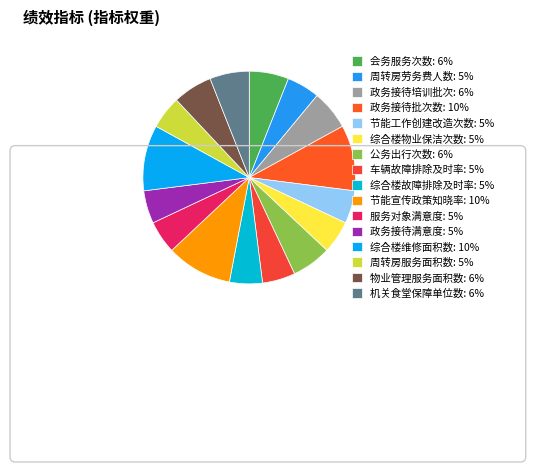

How many slices are in this pie chart?

16